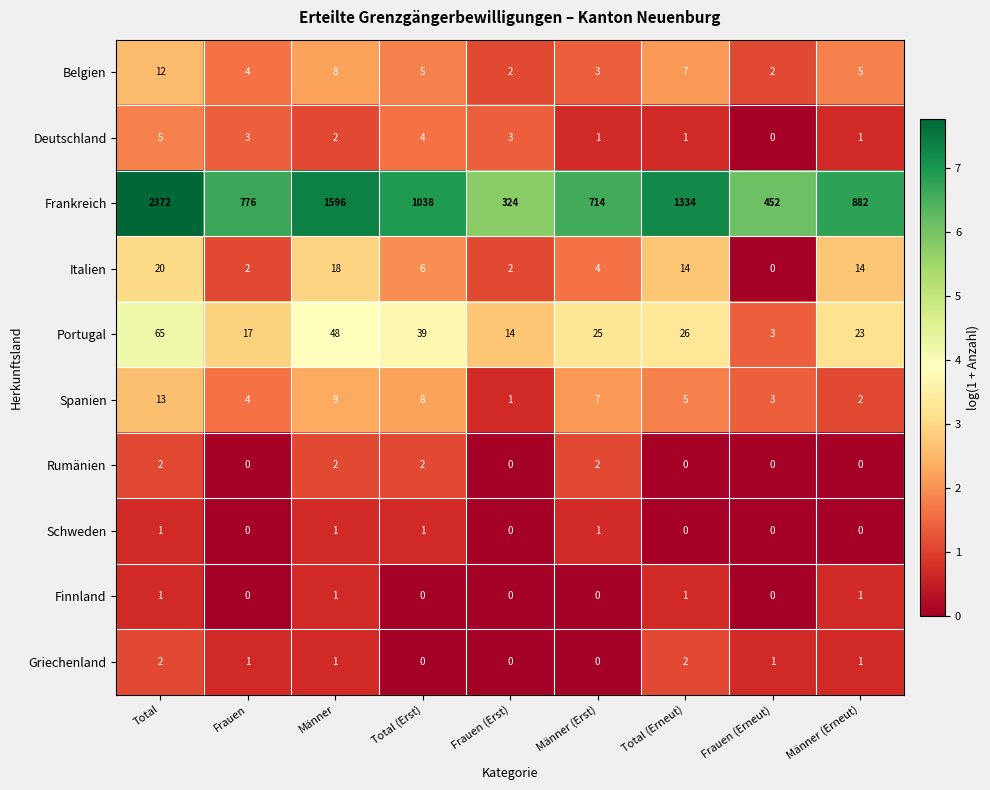

What is the total value across all series at Frauen?

807